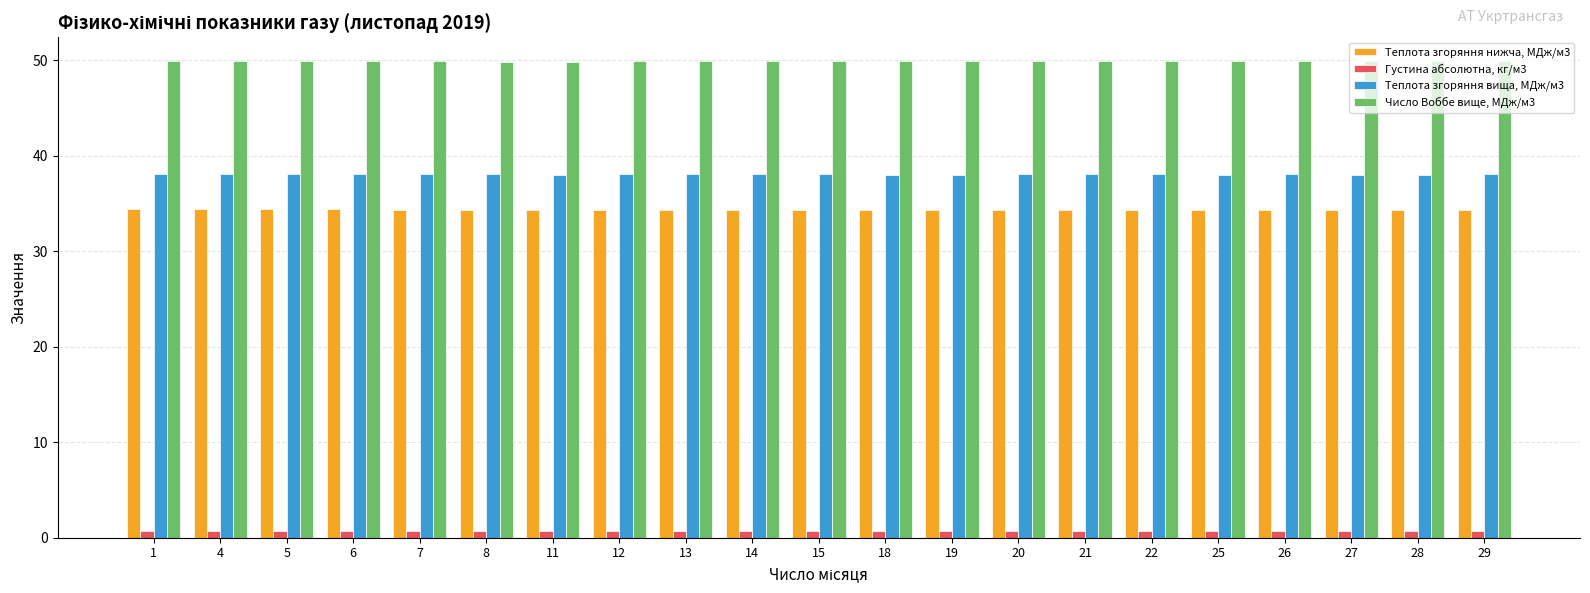

How many categories are shown in the chart?

21